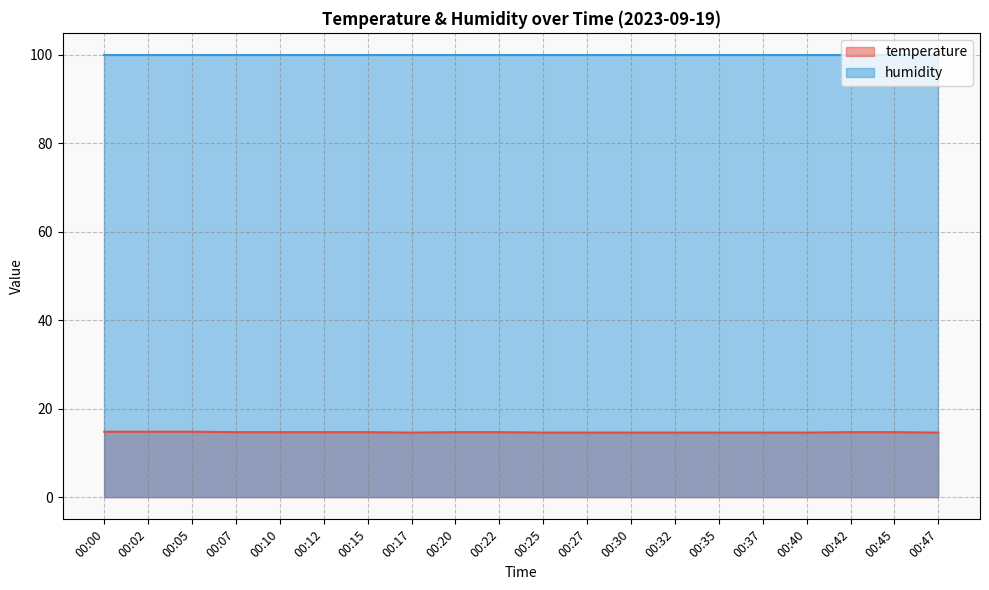

How many lines are shown in the chart?

2